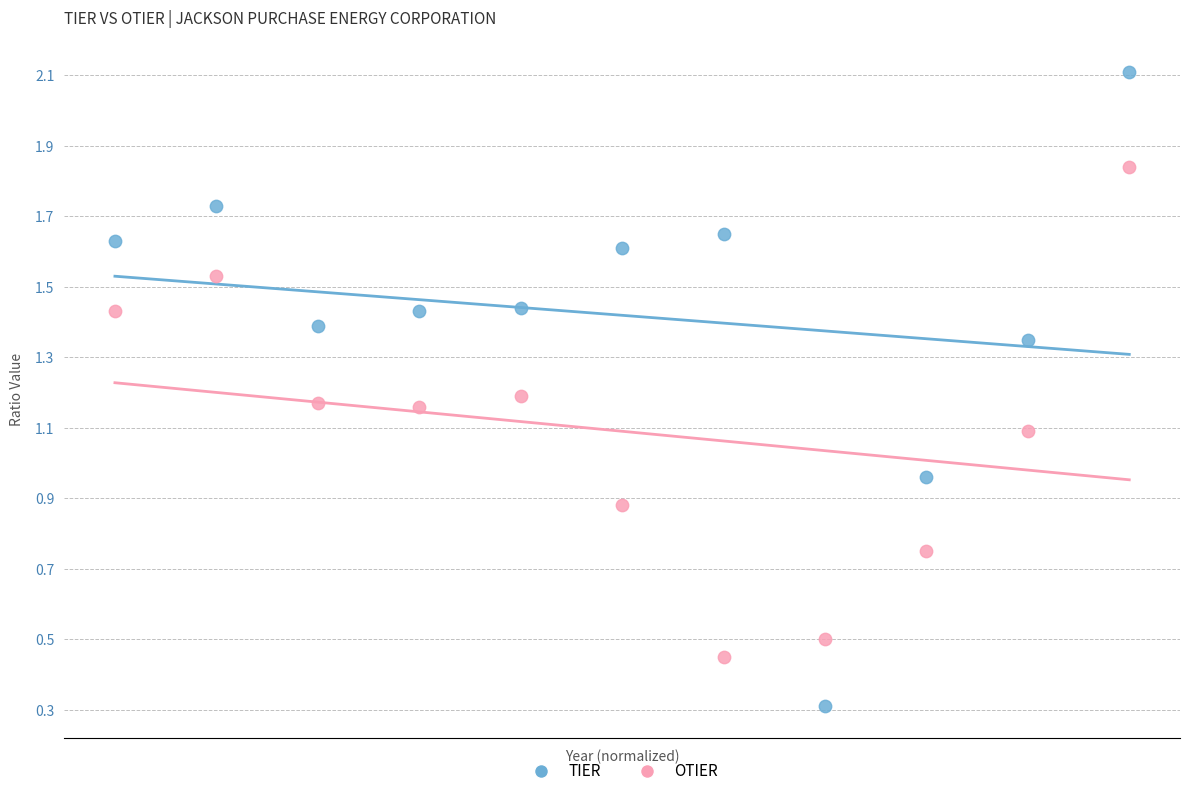

In the OTIER series, what Y value is closest to 1?

1.1